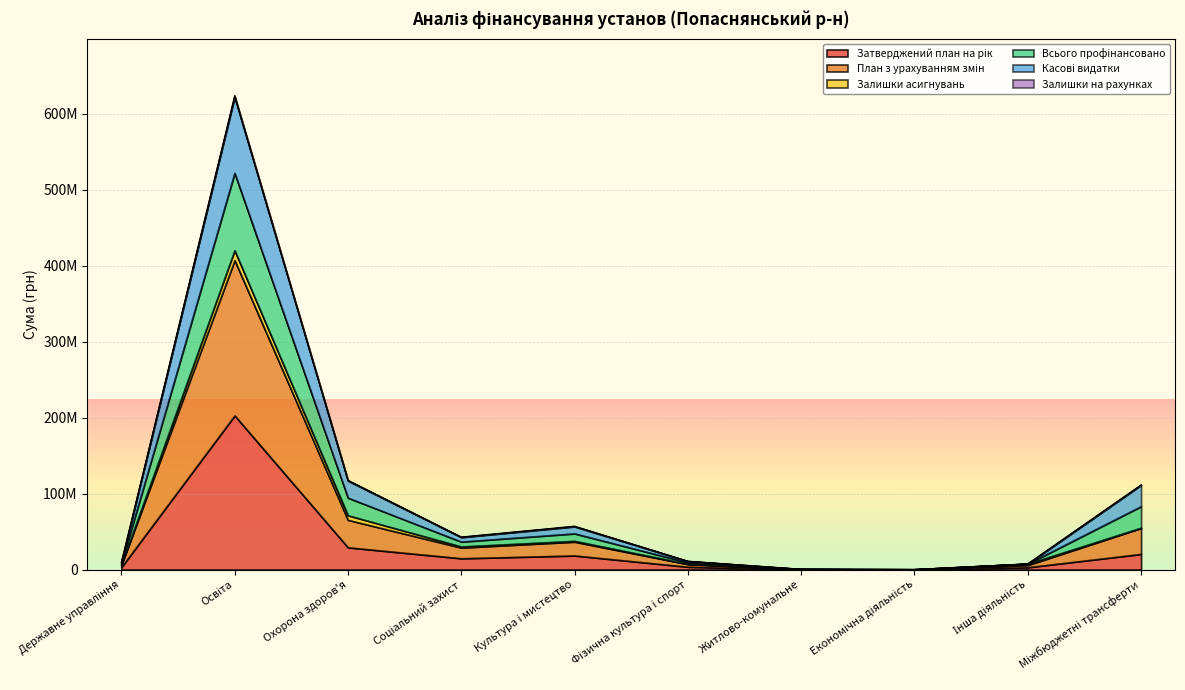

The value of План з урахуванням змін at Охорона здоров'я is 30805875.9. True or false?

False